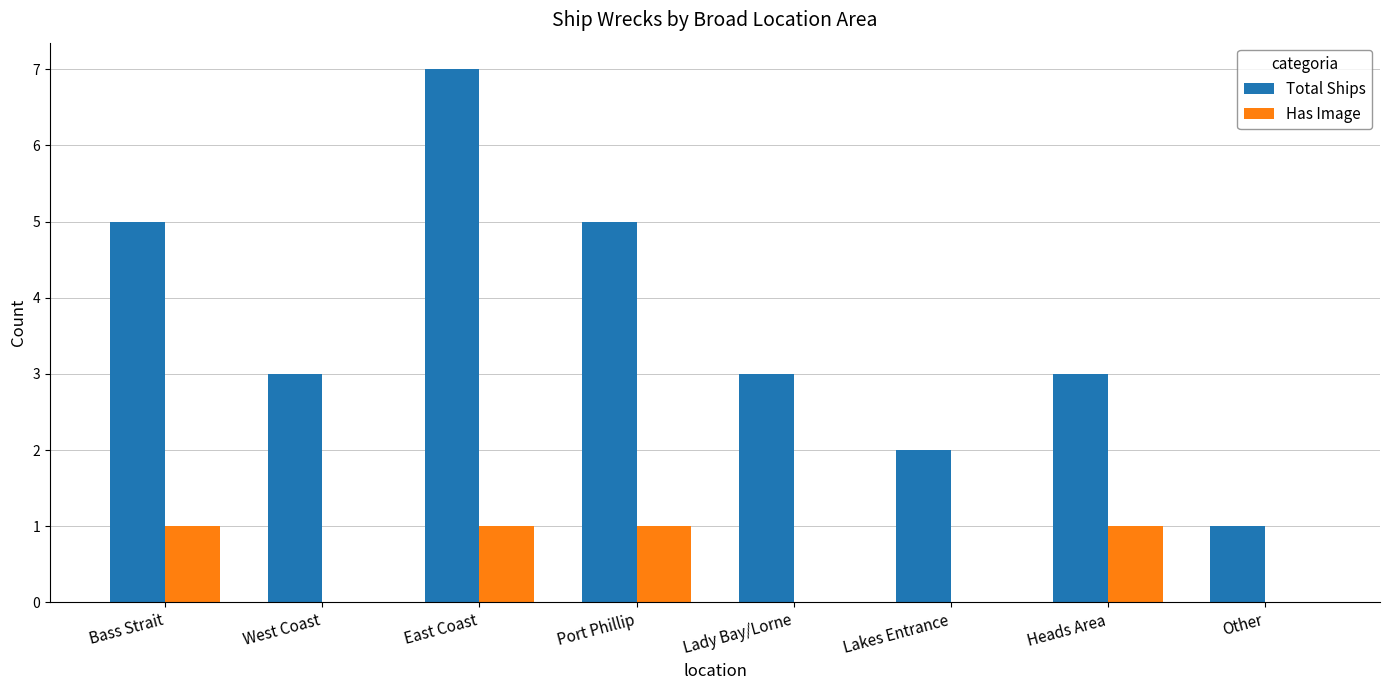

What are all the series names shown in the legend?

Total Ships, Has Image